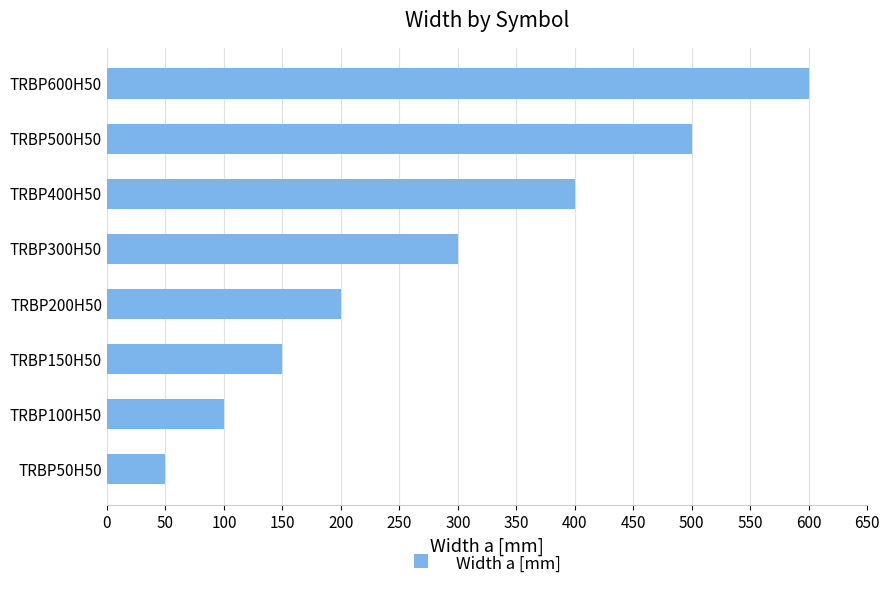

Reading bottom to top, list all the values displayed in this chart.

50	100	150	200	300	400	500	600